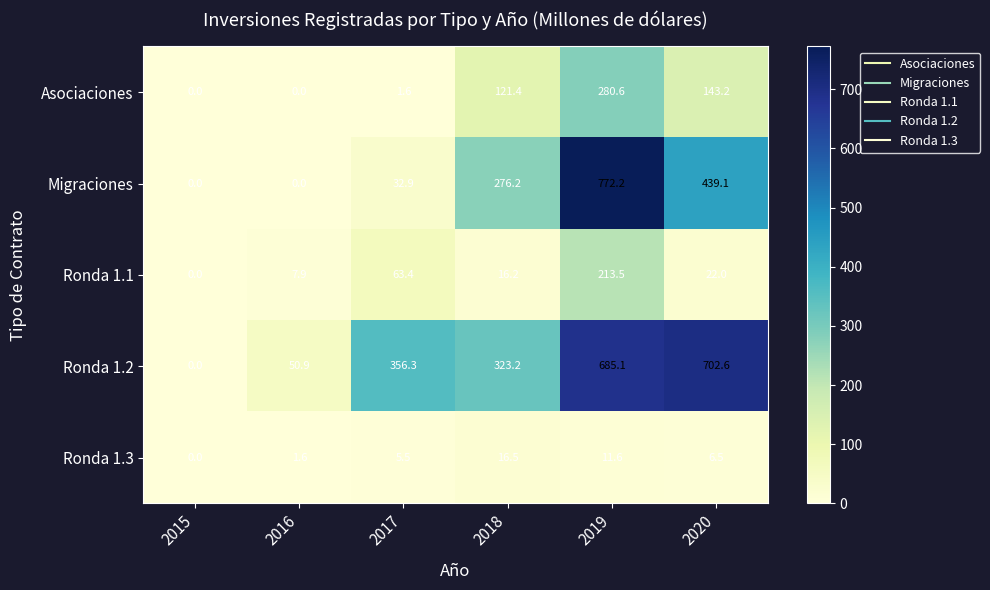

Reading left to right, transcribe all the data shown in this chart.

Asociaciones: 2015=0.0	2016=0.0	2017=1.6	2018=121.4	2019=280.6	2020=143.2
Migraciones: 2015=0.0	2016=0.0	2017=32.9	2018=276.2	2019=772.2	2020=439.1
Ronda 1.1: 2015=0.0	2016=7.9	2017=63.4	2018=16.2	2019=213.5	2020=22.0
Ronda 1.2: 2015=0.0	2016=50.9	2017=356.3	2018=323.2	2019=685.1	2020=702.6
Ronda 1.3: 2015=0.0	2016=1.6	2017=5.5	2018=16.5	2019=11.6	2020=6.5